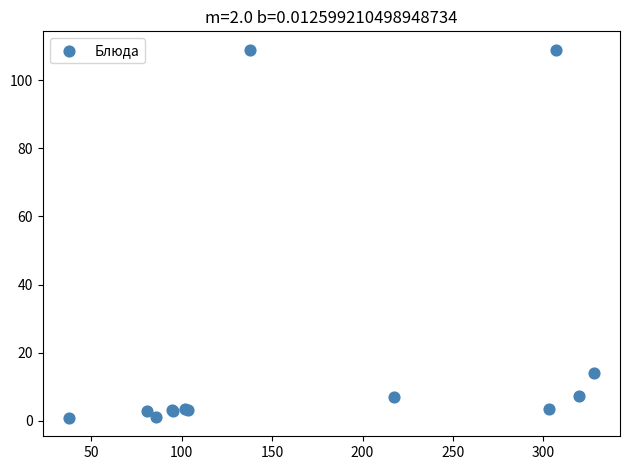

What Y value in the scatter plot is closest to 54?

14.1